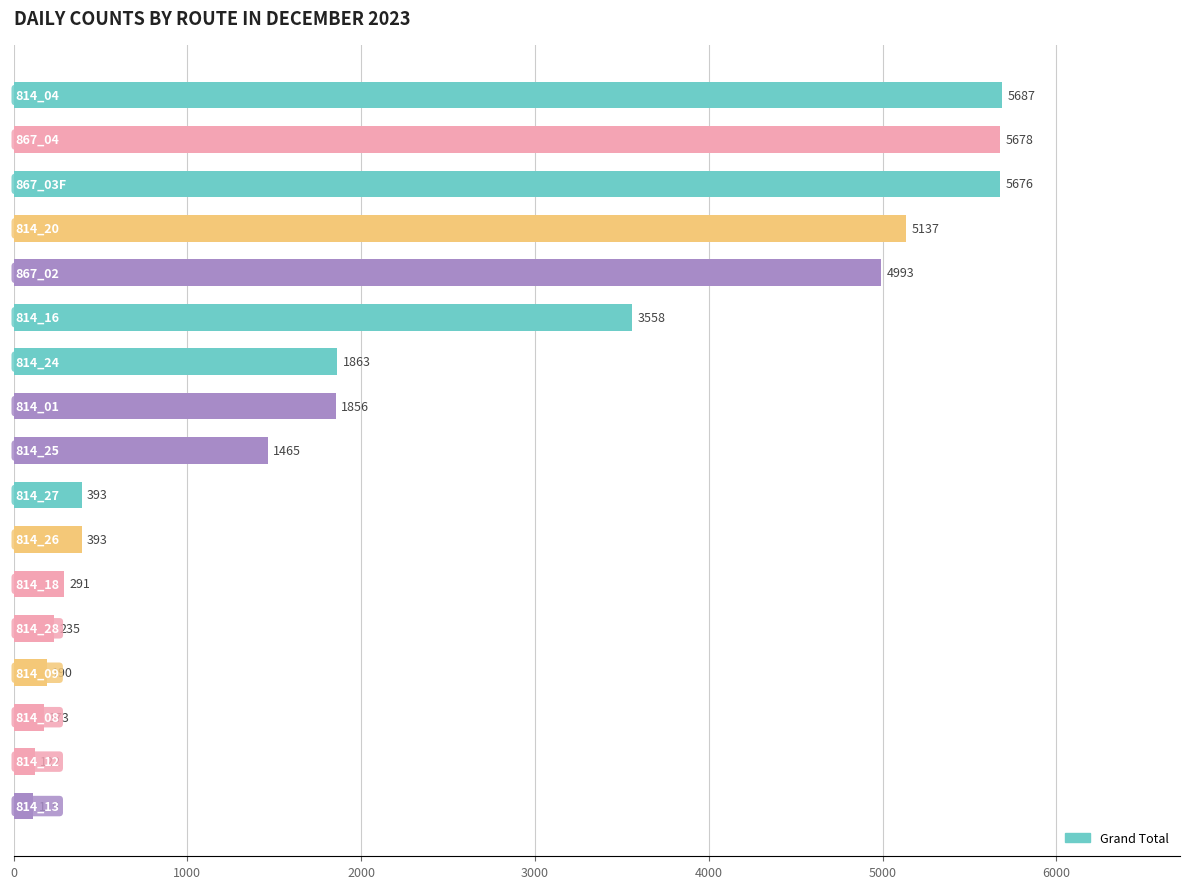

What is the smallest value displayed?

115